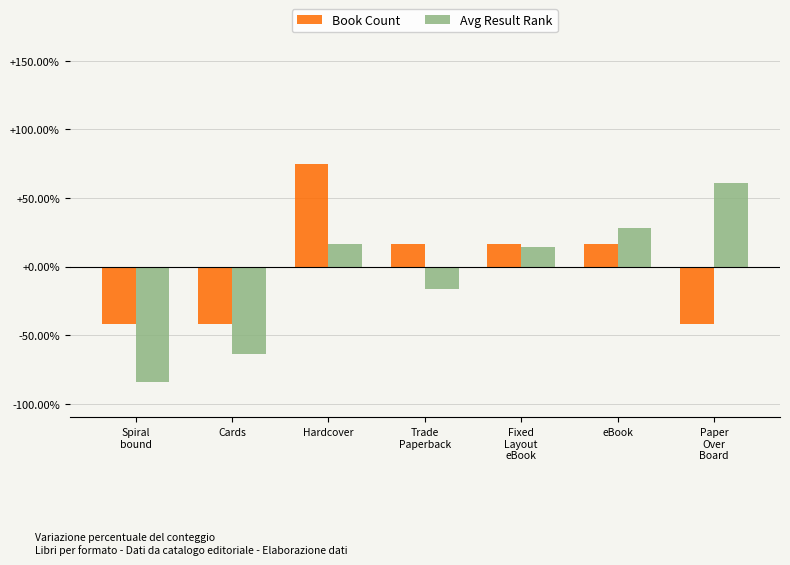

Are the bars grouped side by side (vs. stacked)?

Yes